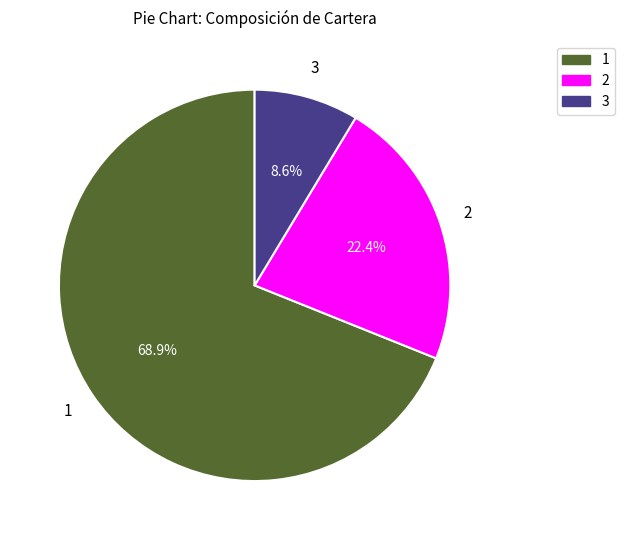

Is there any slice that represents more than half of the pie?

Yes